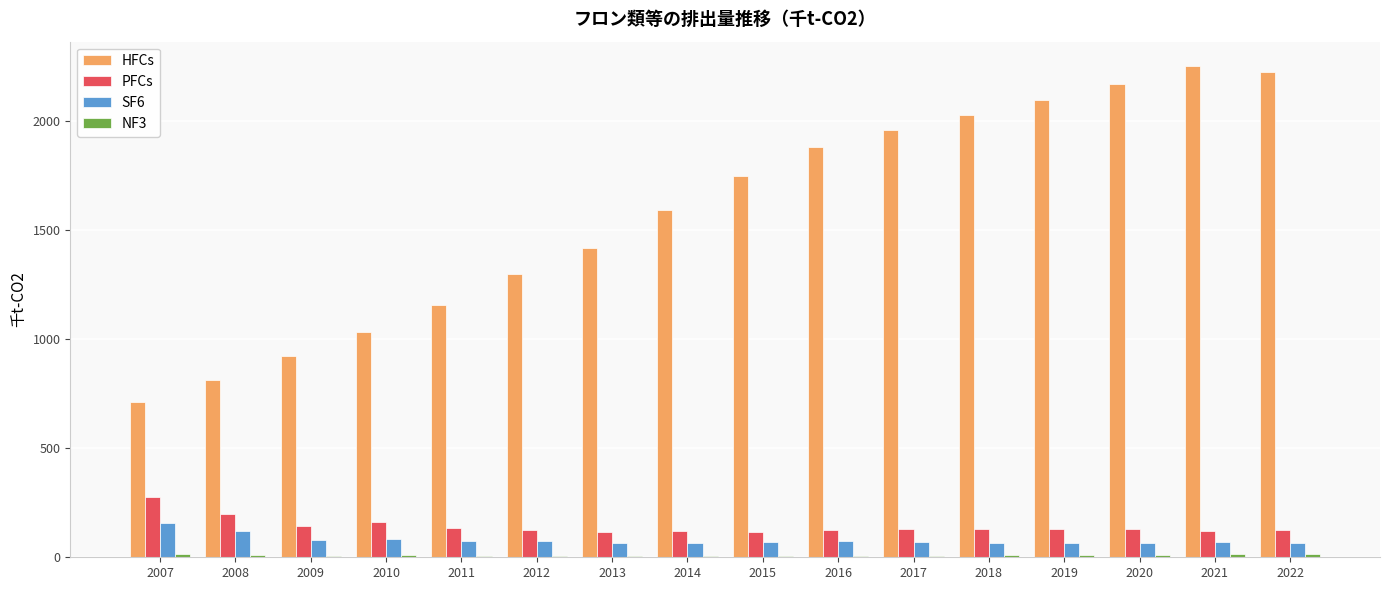

Between 2015 and 2020, which series saw the biggest shift?

HFCs